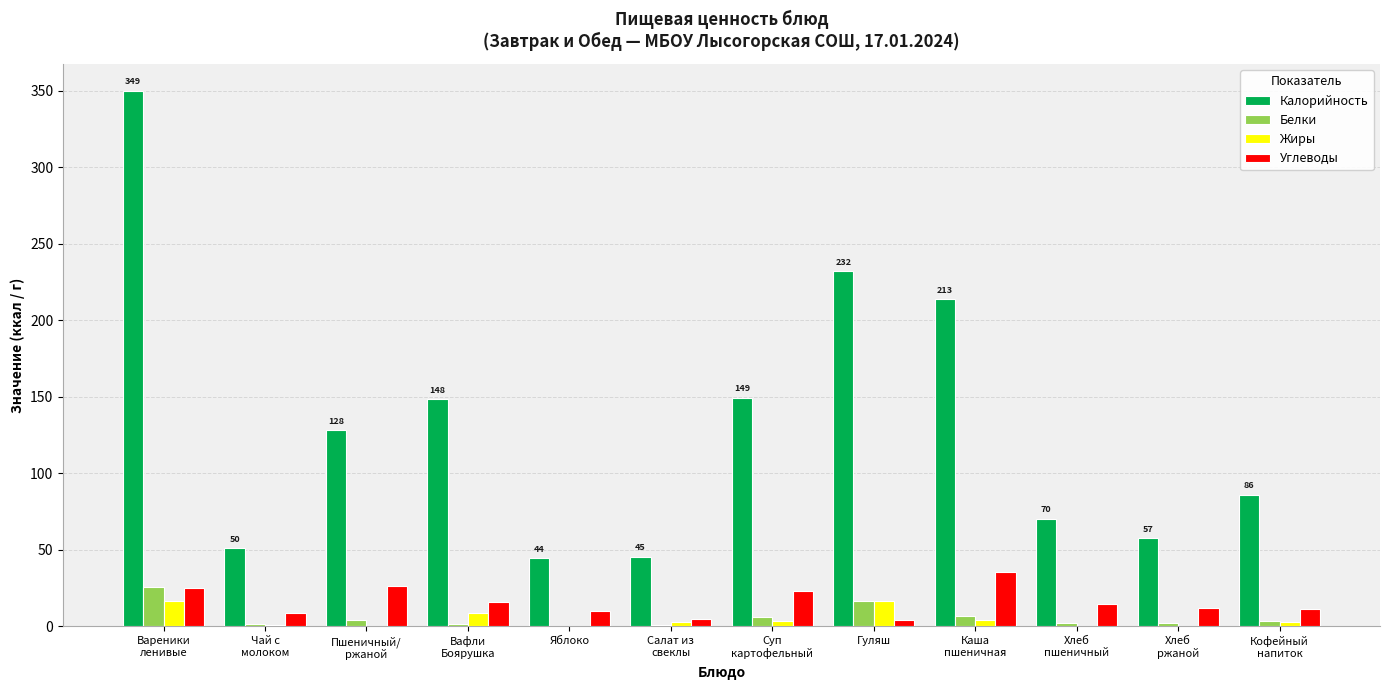

Is it true that Углеводы equals 25.2 at Вареники
ленивые?

True